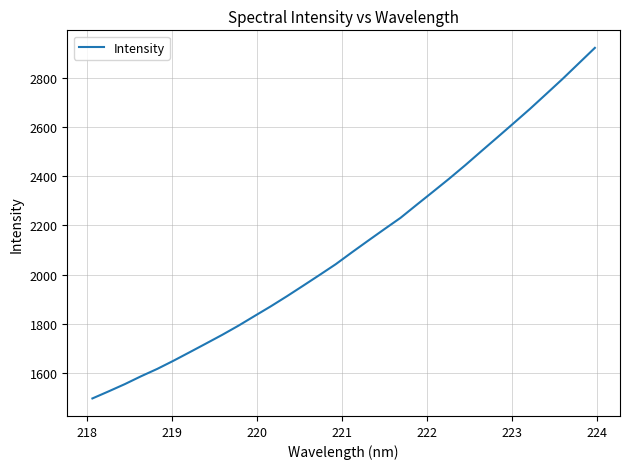

What is the difference between the maximum and minimum values?

1423.1